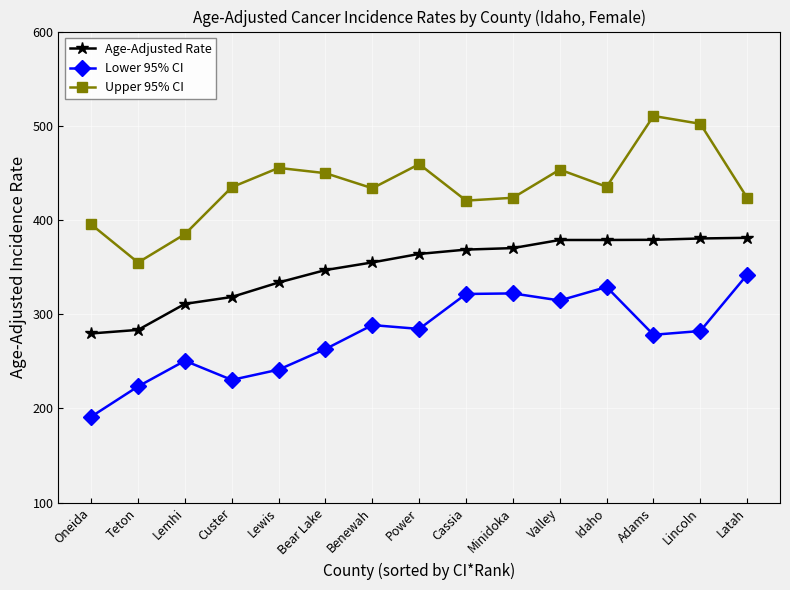

How many series are shown in this chart?

3